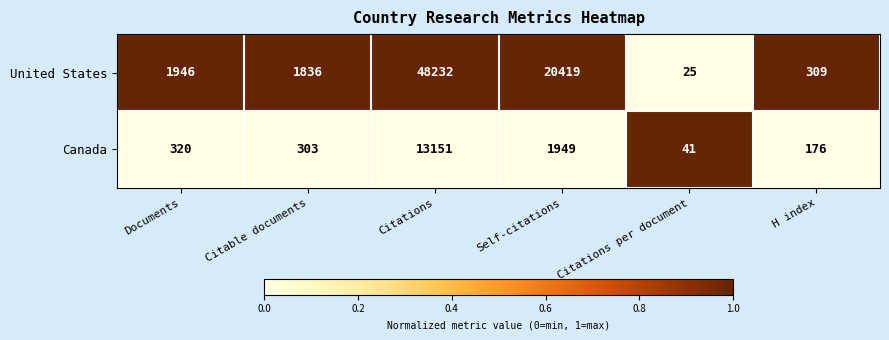

Rank the series by their average value, from highest to lowest.

United States, Canada